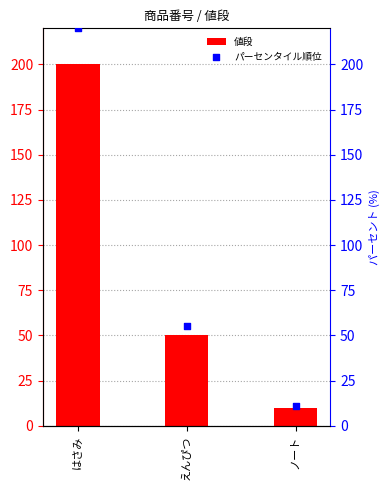

What are all the series names shown in the legend?

値段, パーセンタイル順位